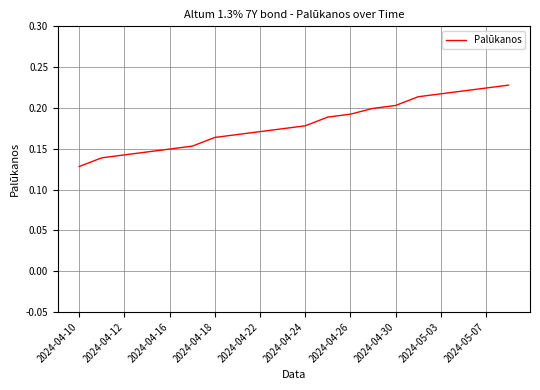

At which label is the value closest to 0?

2024-04-10